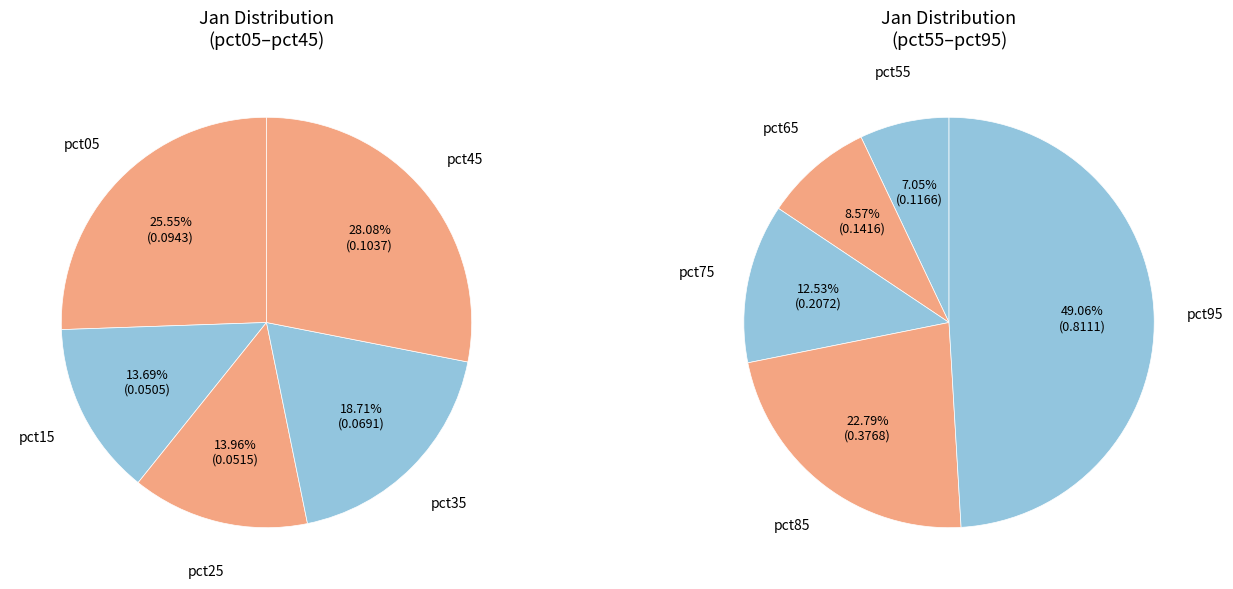

Is it true that 2 is 11% of the pie?

False